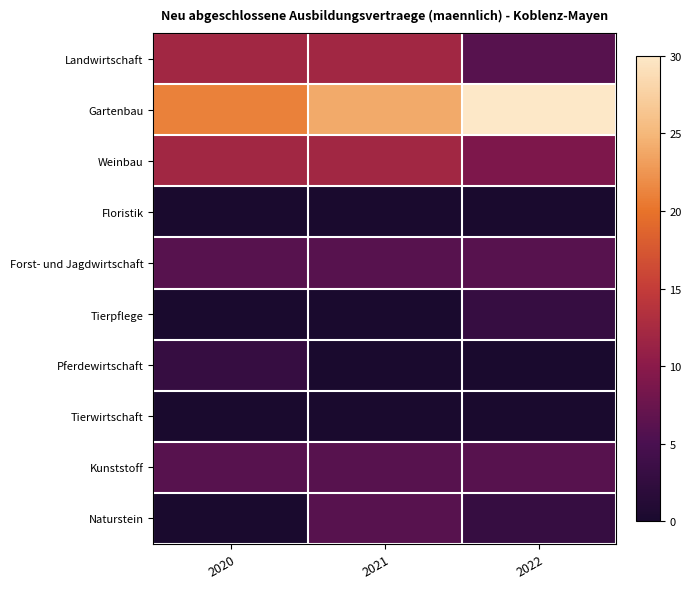

At 2022, list the series in order from smallest to largest.

Floristik, Pferdewirtschaft, Tierwirtschaft, Tierpflege, Naturstein, Landwirtschaft, Forst- und Jagdwirtschaft, Kunststoff, Weinbau, Gartenbau